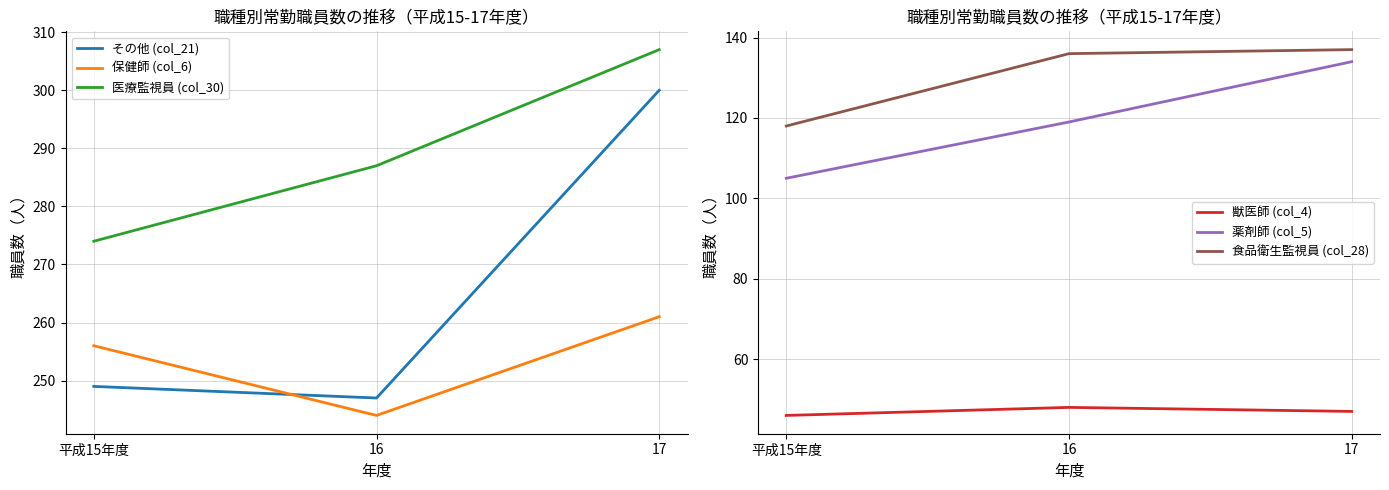

The 保健師 (col_6) series shows 256 at 平成15年度. True or false?

True